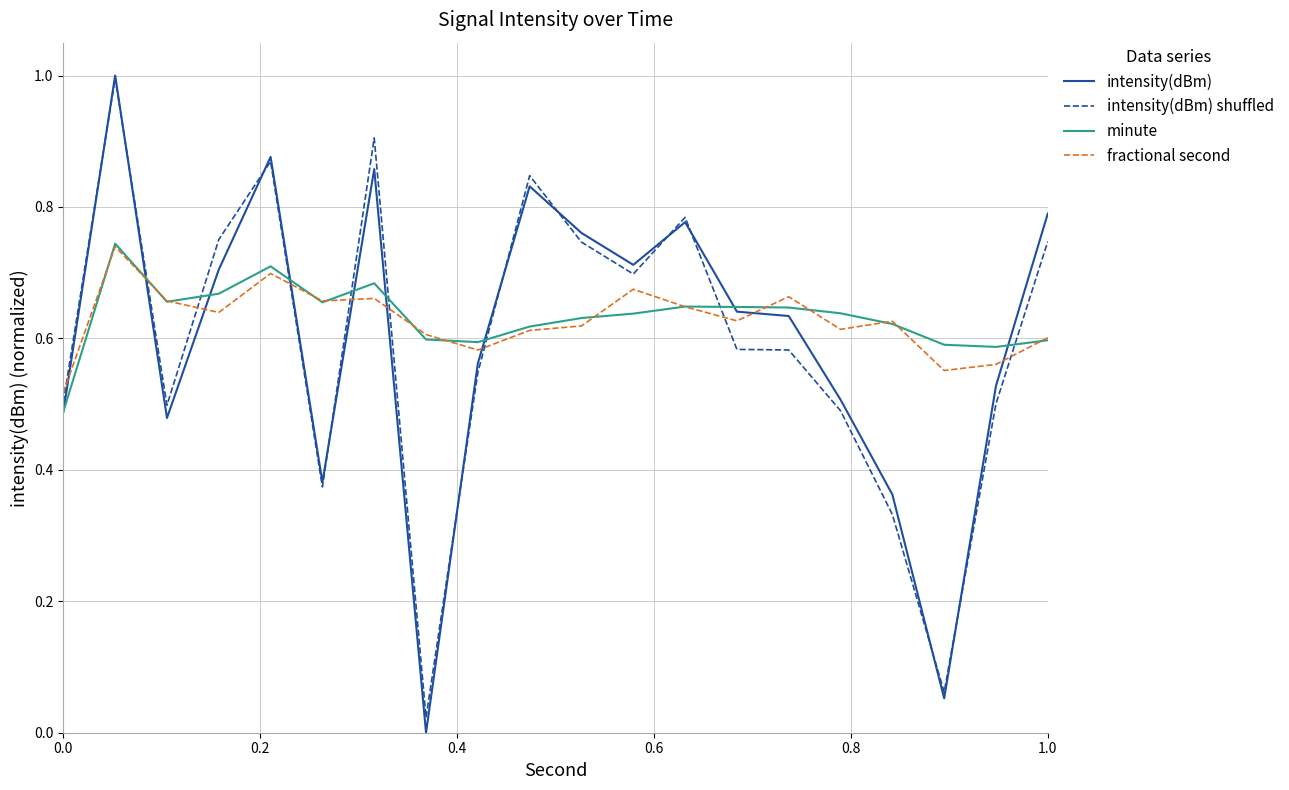

True or false: intensity(dBm) and fractional second cross at least once.

True